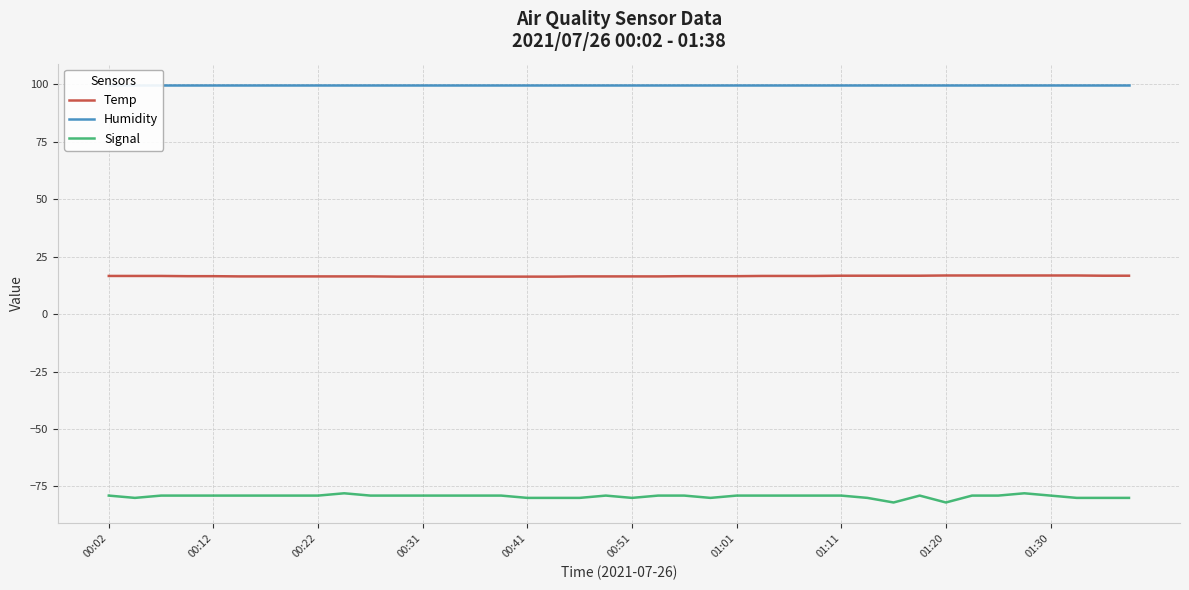

What value does the Temp series have at 26?

16.6